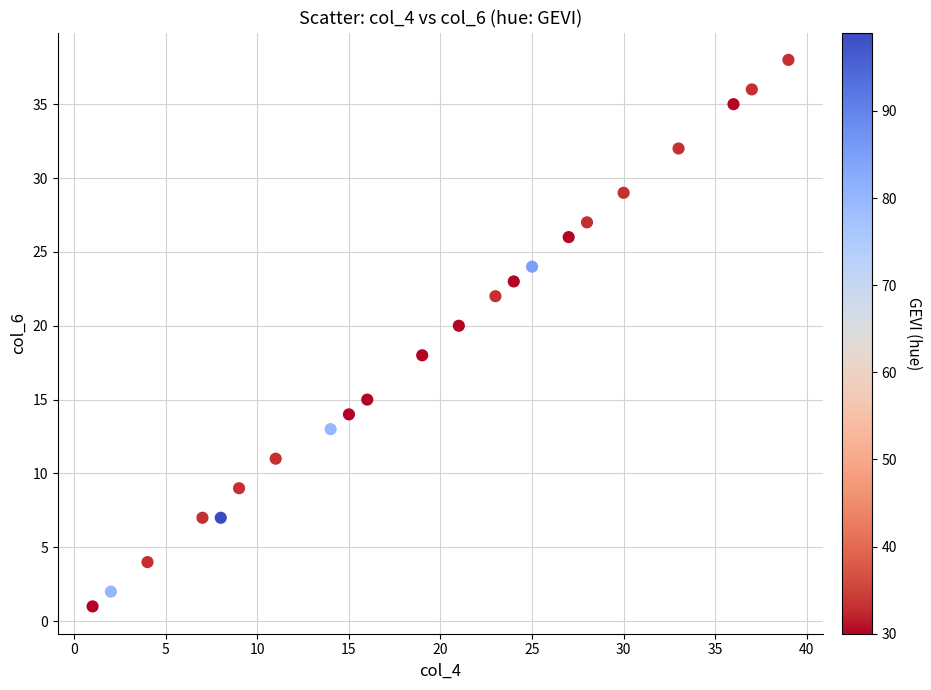

What is the range of Y values (max minus min)?

37